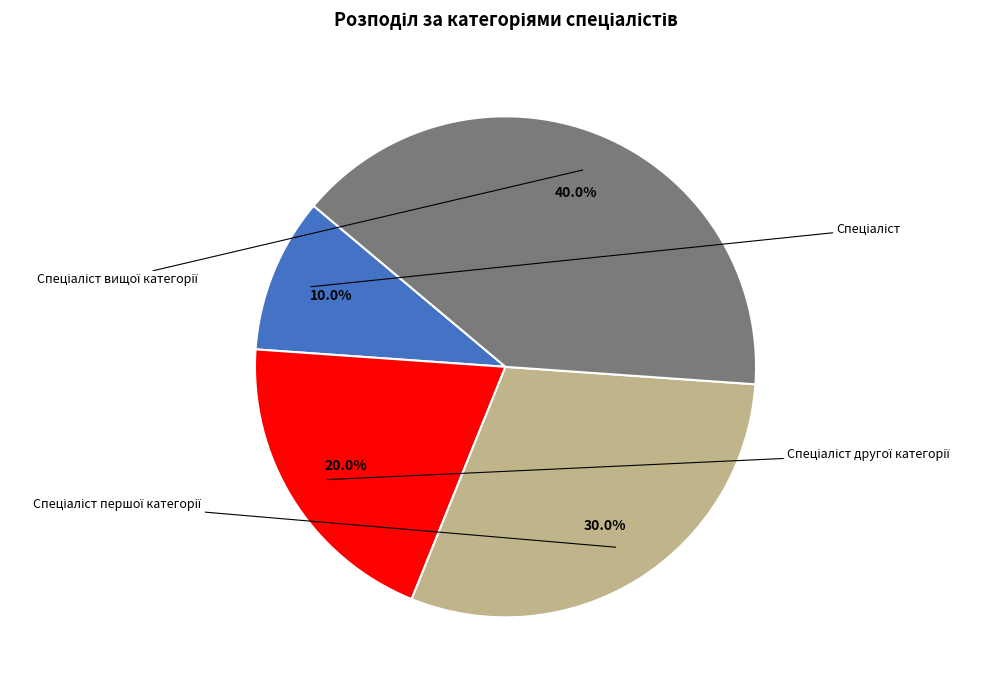

To the nearest percent, what is the difference between the Спеціаліст and Спеціаліст вищої категорії slice percentages?

30%